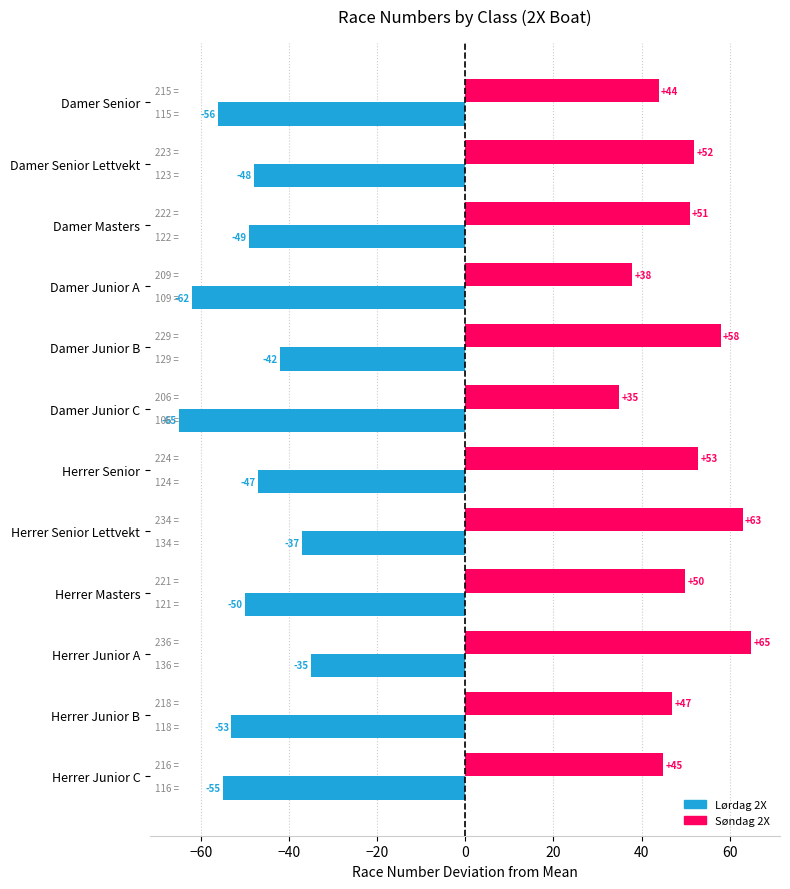

What is the difference between the highest and lowest values at Damer Junior B?

100.0